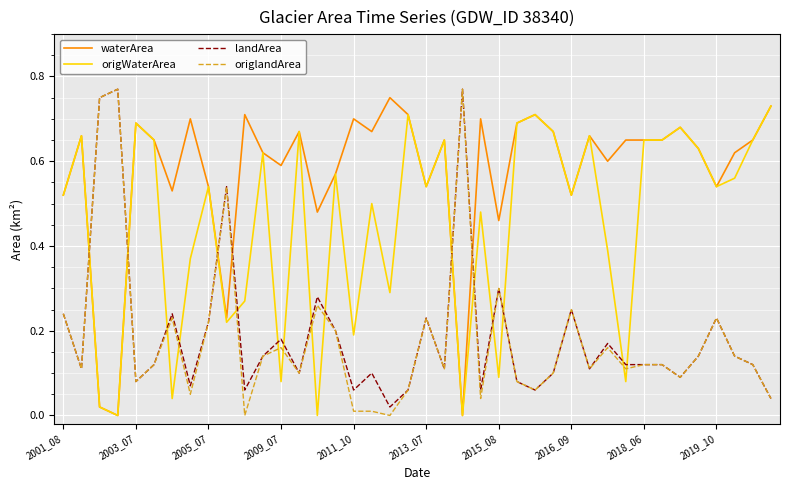

True or false: origlandArea and waterArea intersect in this chart.

True